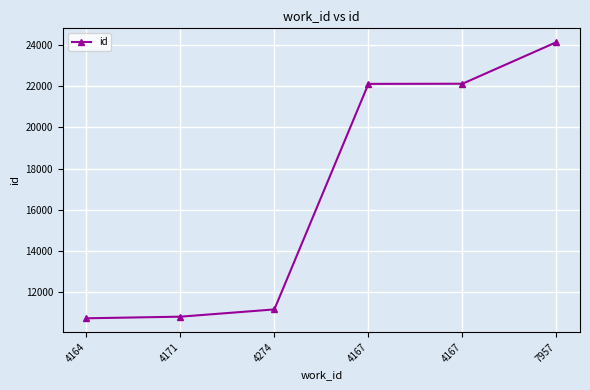

Which category has the highest value across all series?

7957